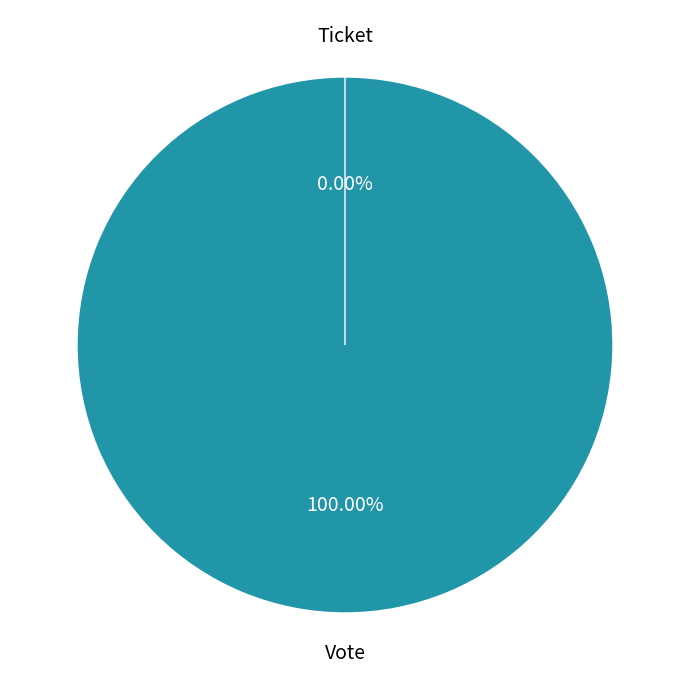

To the nearest percent, what is the average slice percentage?

50%